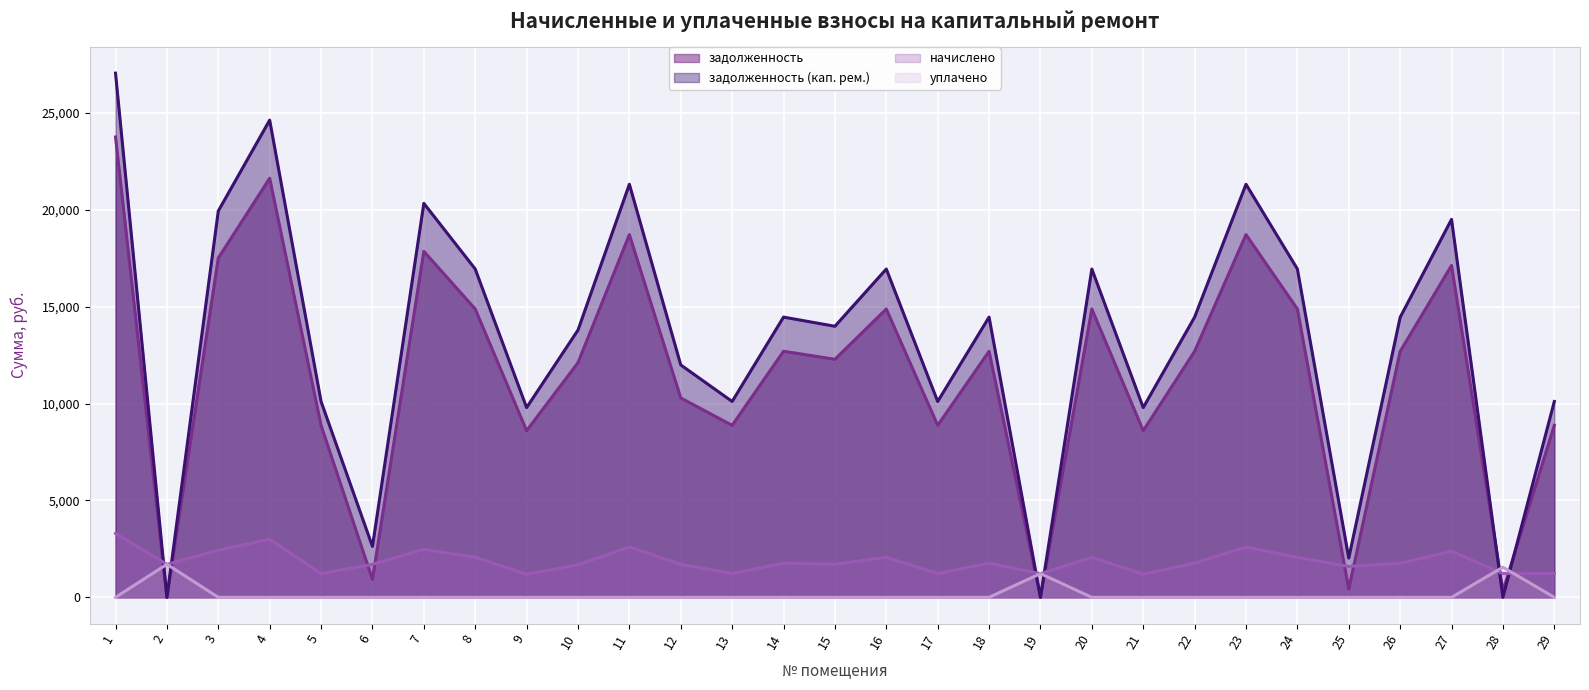

What is the total value across all series at 14?

28921.1